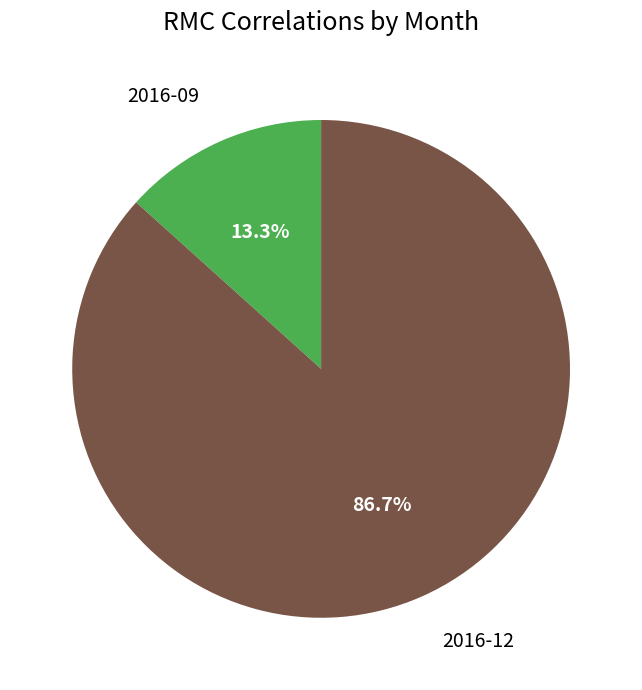

To the nearest percent, what portion does 2016-09 represent?

13%